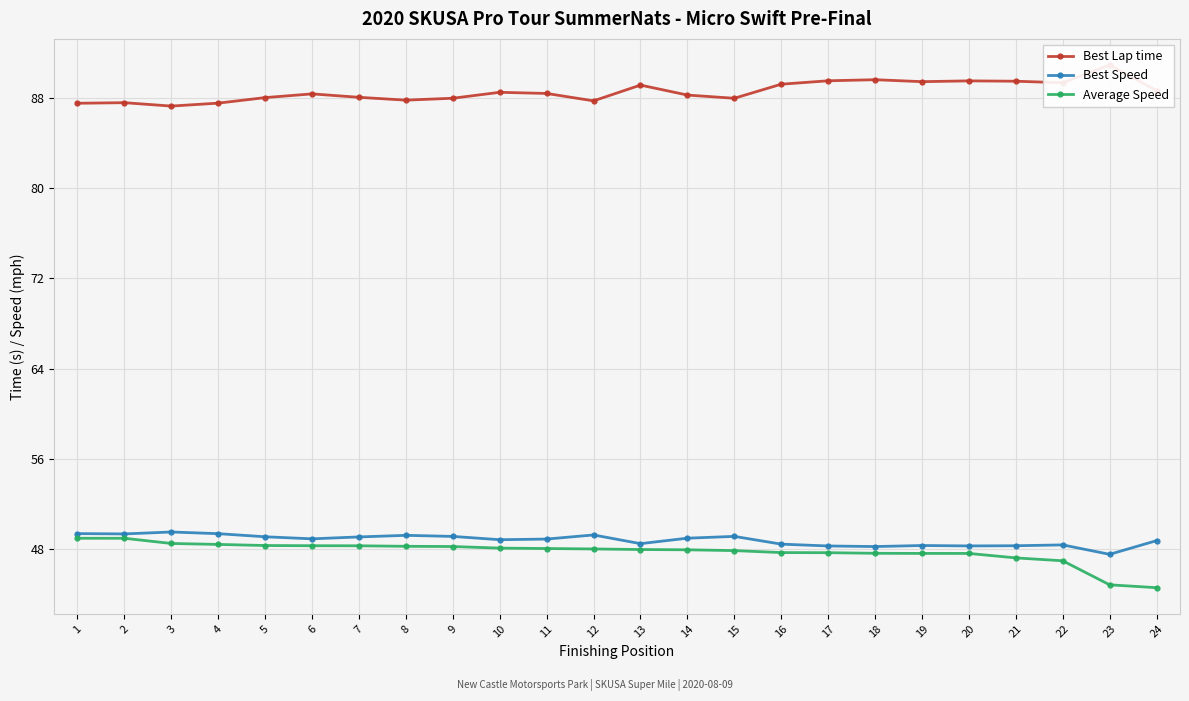

What is the minimum value for Best Speed?

47.5